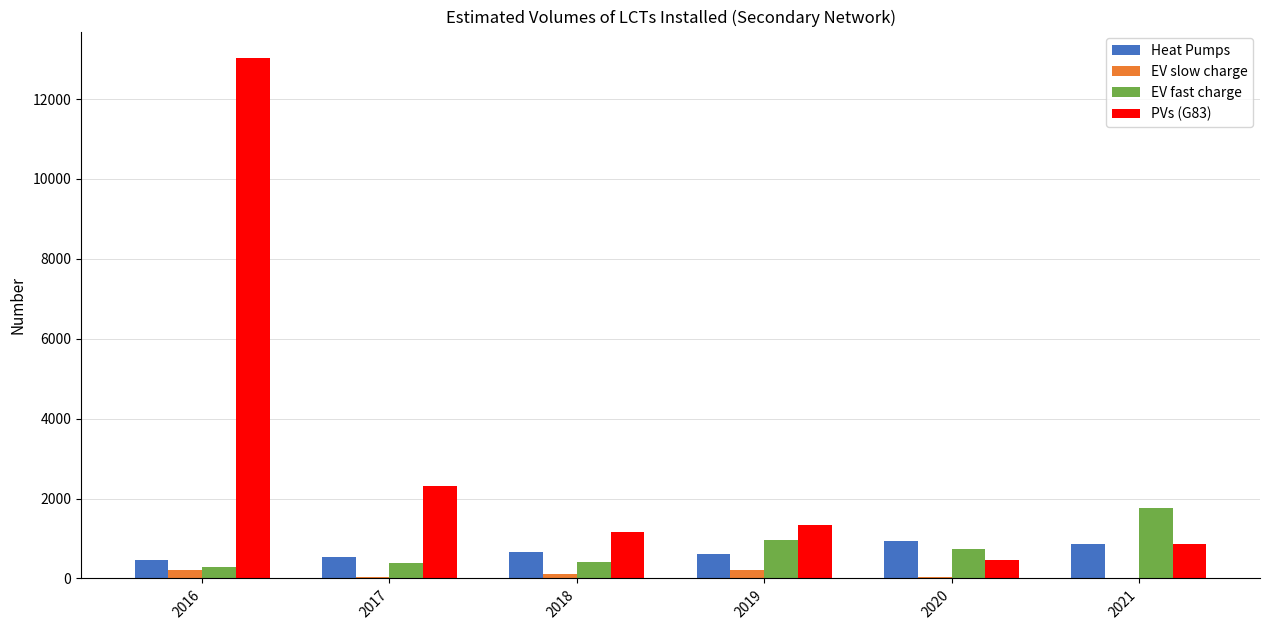

The EV slow charge series shows 111 at 2018. True or false?

True